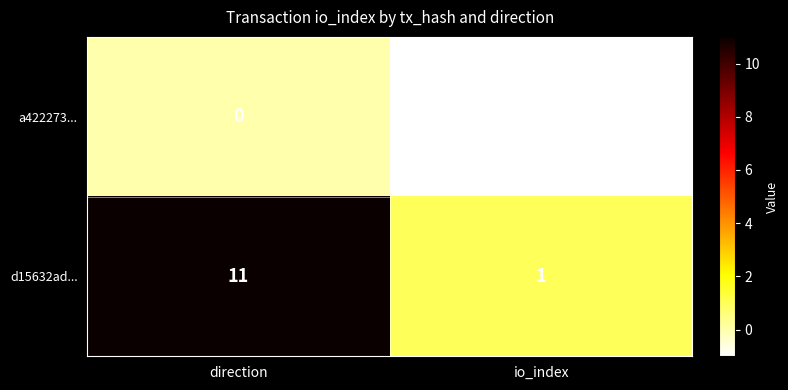

Between direction and io_index, which series saw the biggest shift?

d15632ad...